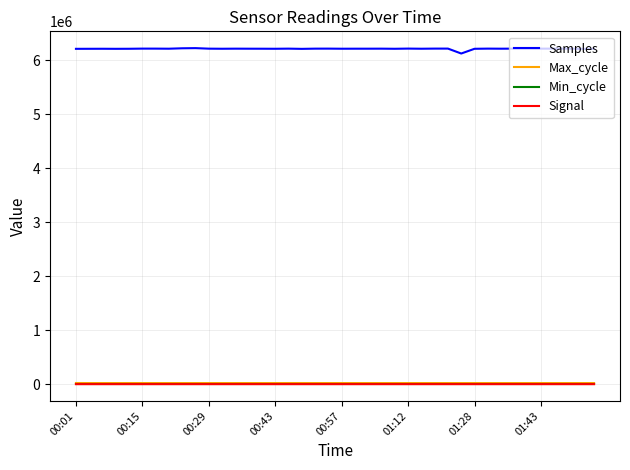

Which series has the largest range (max minus min)?

Samples